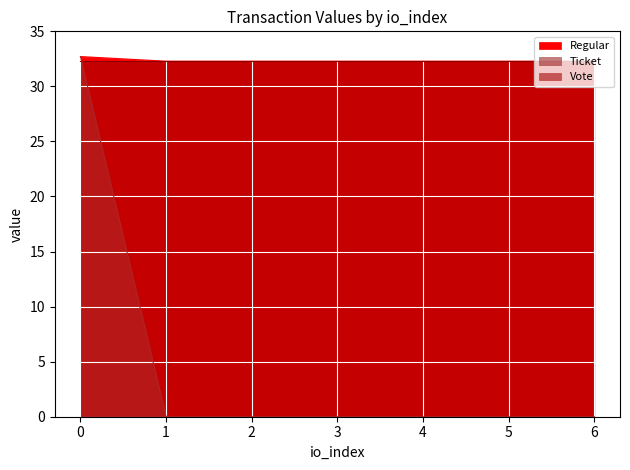

Is the value of Vote at 4 greater than the value of Regular at 3?

No